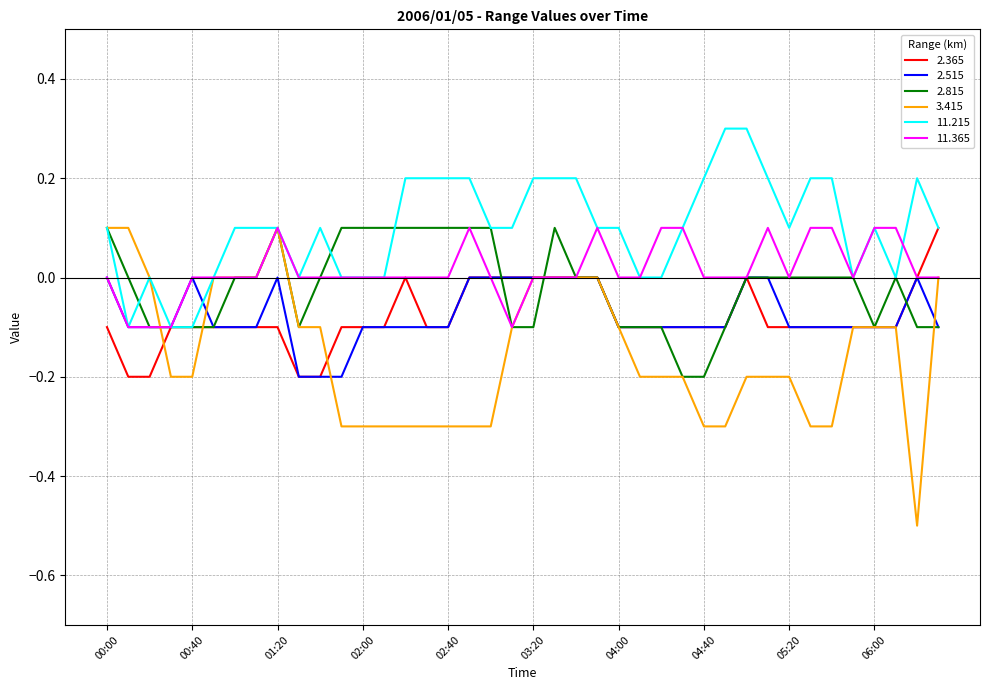

Which series has the largest range (max minus min)?

3.415